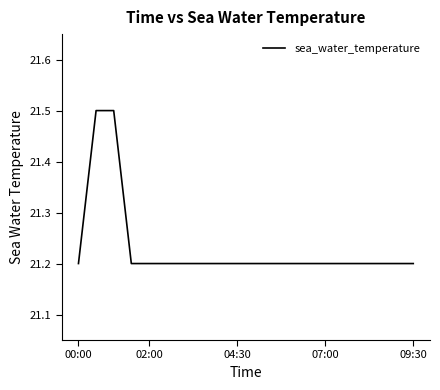

Reading right to left, list all the values displayed in this chart.

21.2	21.2	21.2	21.2	21.2	21.2	21.2	21.2	21.2	21.2	21.2	21.2	21.2	21.2	21.2	21.2	21.2	21.5	21.5	21.2